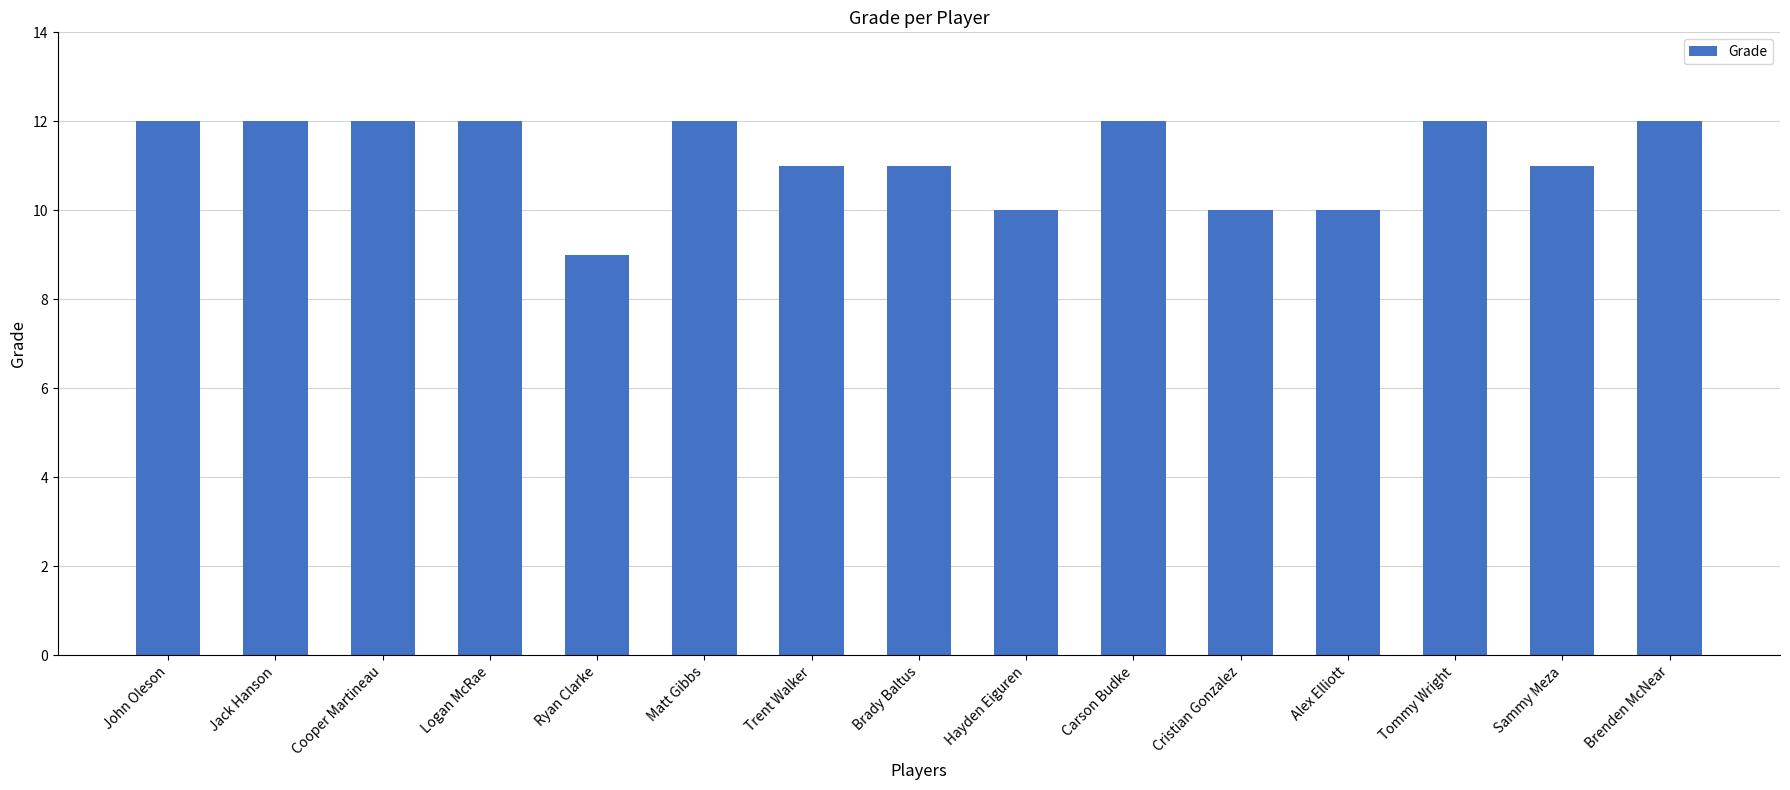

Count the number of data series in this chart.

1